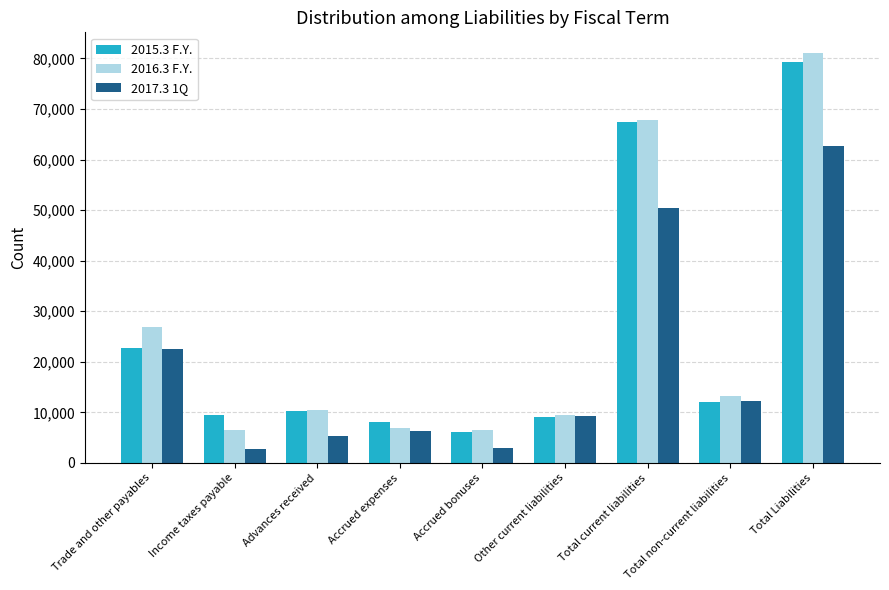

Which series has the widest spread of values?

2016.3 F.Y.